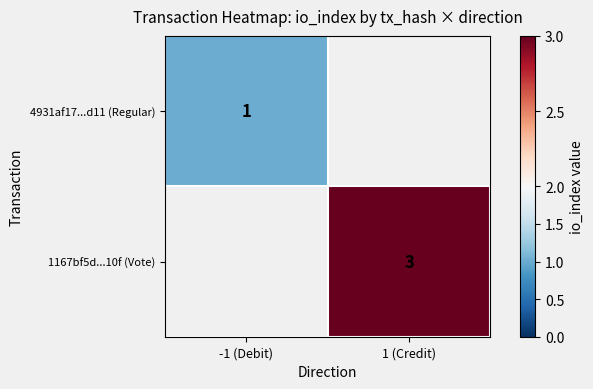

How many distinct data groups are displayed?

2